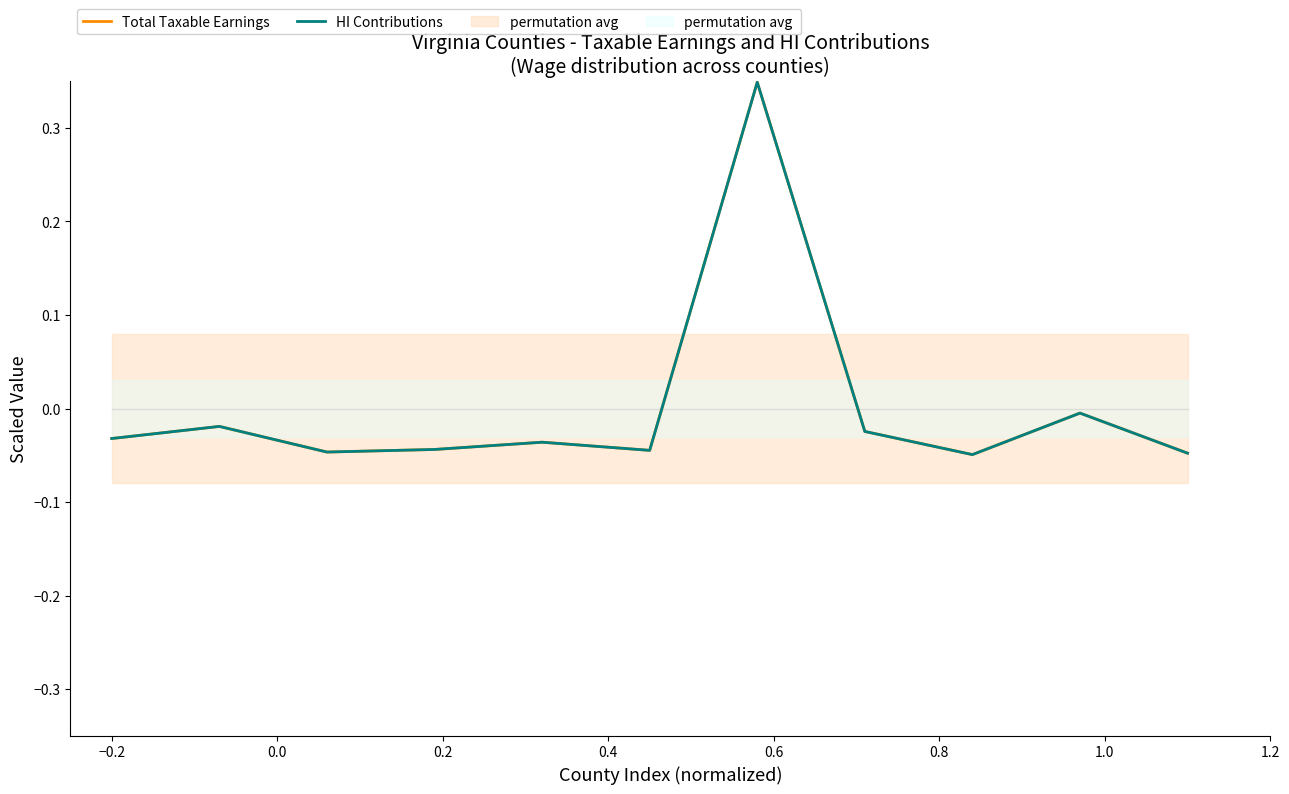

Between which two adjacent categories do Total Taxable Earnings and HI Contributions first intersect?

0.0 and 0.2